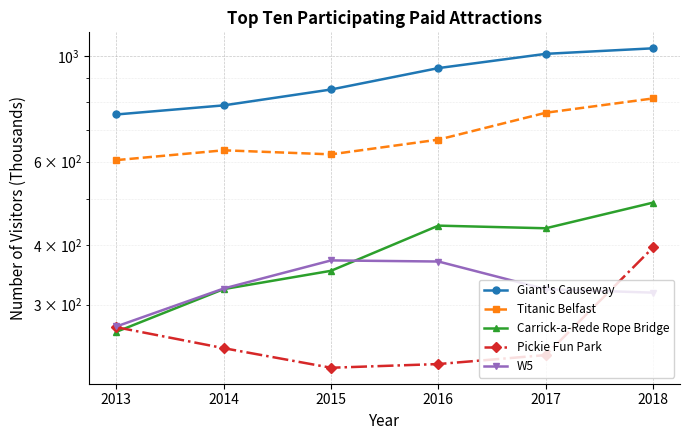

At which label is Carrick-a-Rede Rope Bridge closest to 377?

2015